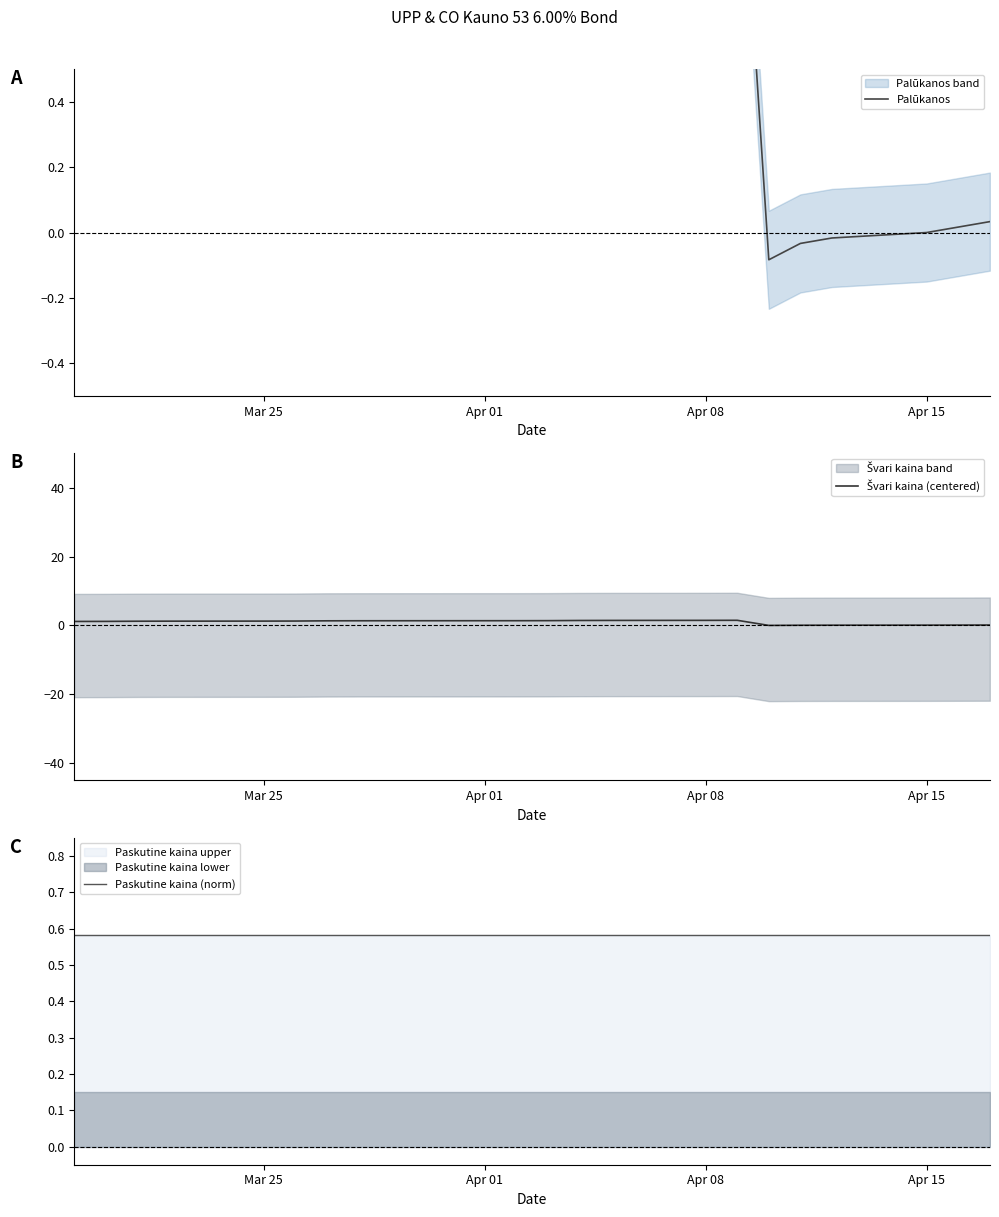

Is it true that Palūkanos equals 2.3 at 8?

False